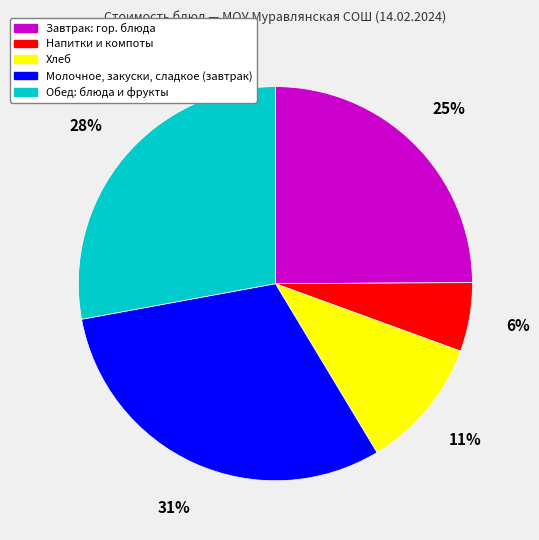

True or false: Молочное, закуски, сладкое (завтрак) accounts for 18% of the total.

False